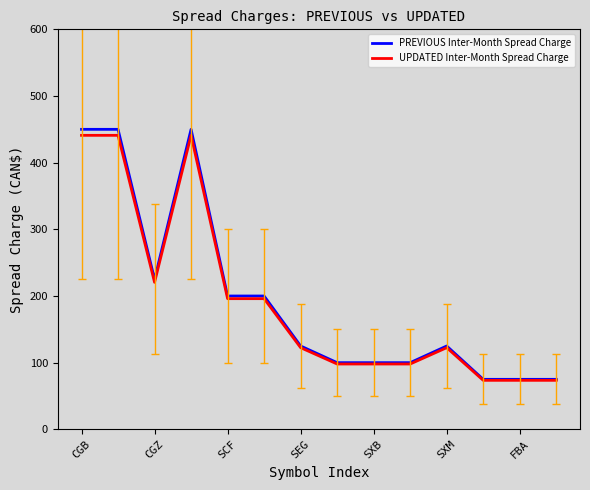

What is the minimum value for UPDATED Inter-Month Spread Charge?

73.5